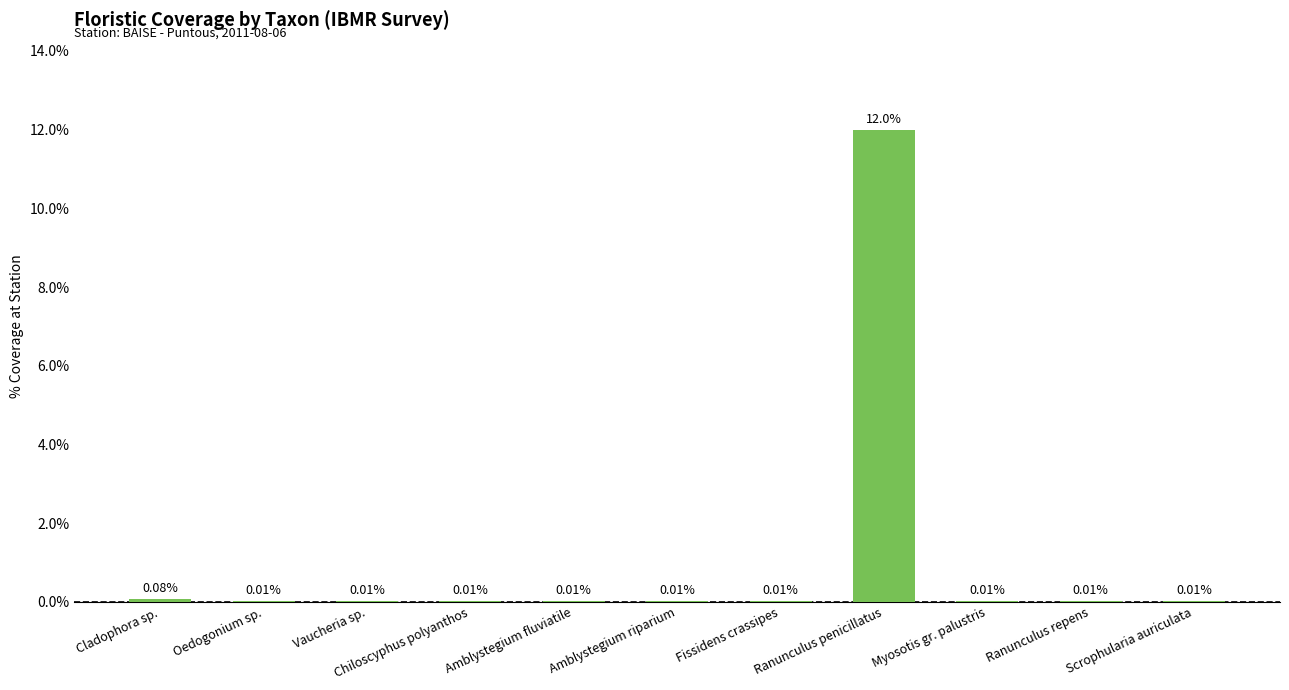

What is the change in value from Vaucheria sp. to Ranunculus penicillatus?

+12.0